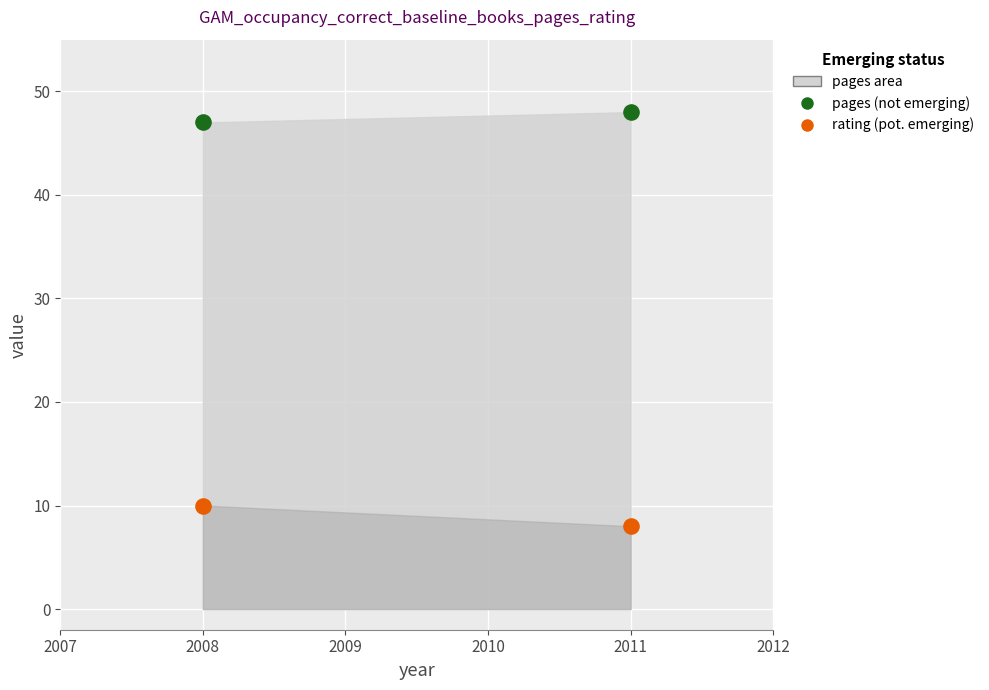

Across all series, what Y value is closest to 28?

10